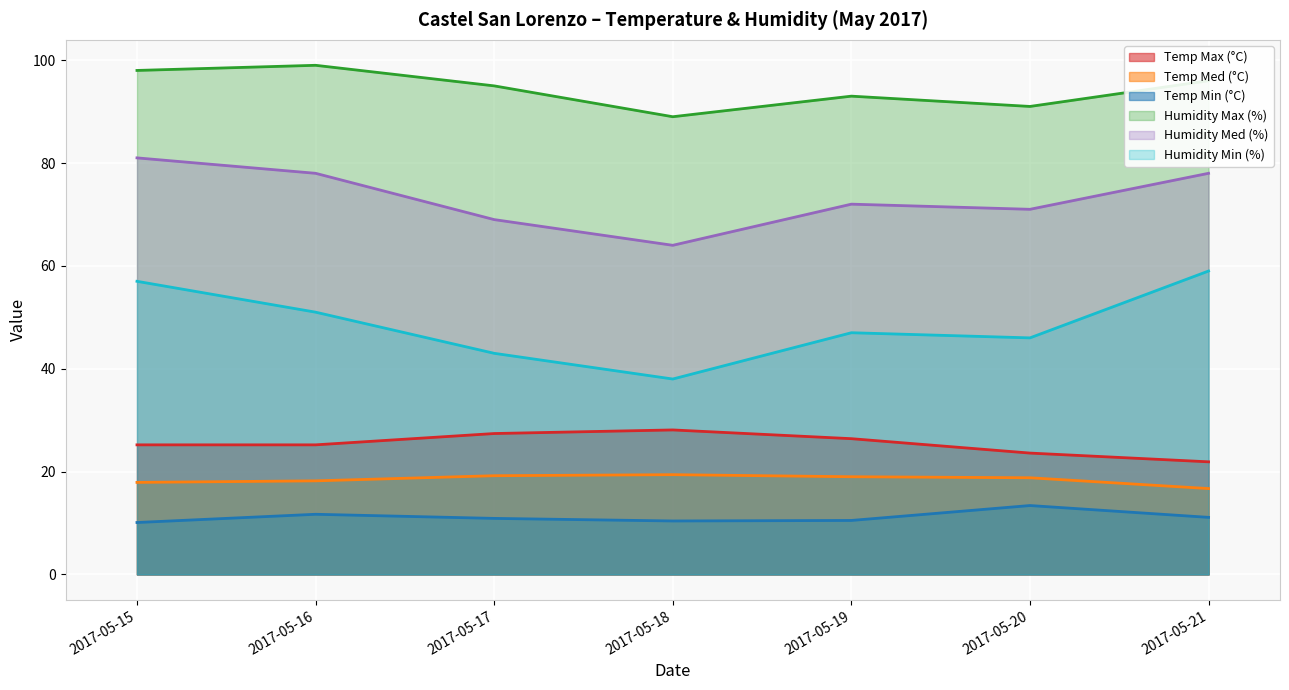

Is the value of Humidity Min (%) at 2017-05-19 greater than the value of Temp Max (°C) at 2017-05-18?

Yes